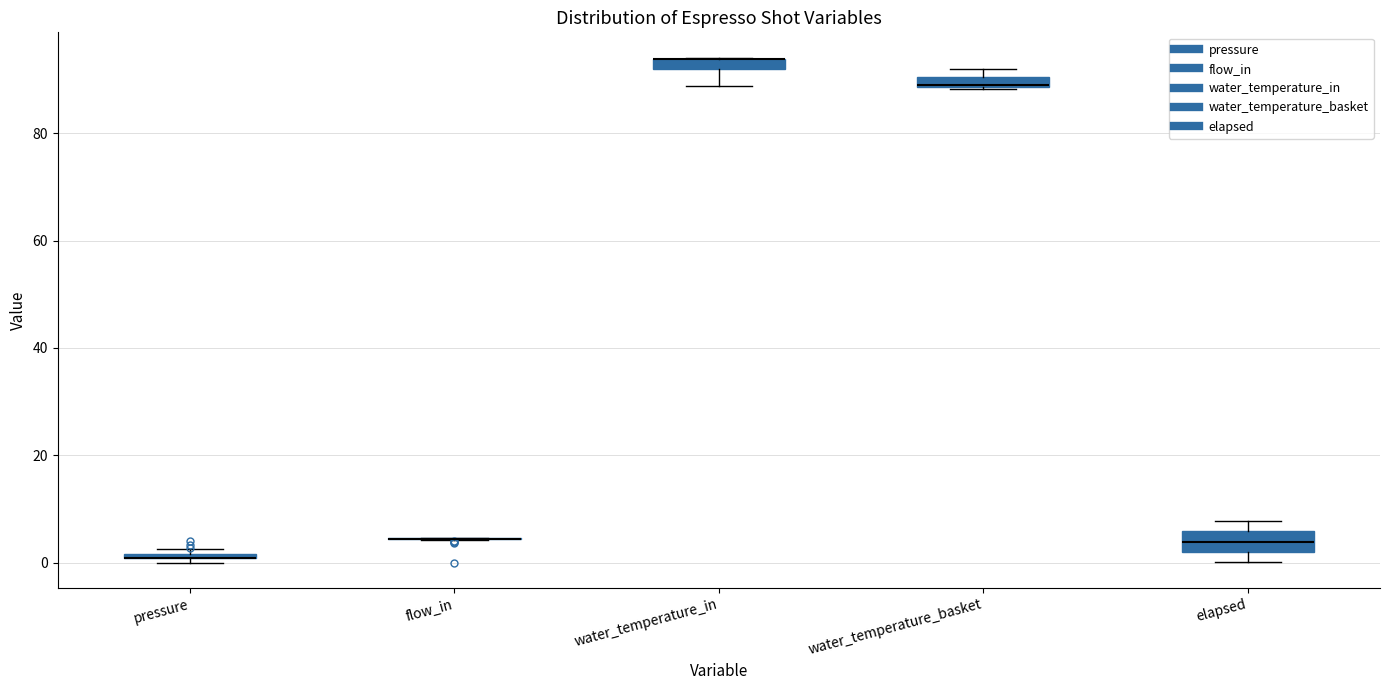

Where is the upper edge of the box for water_temperature_in on the y-axis? The values are not printed on the chart, so give them approximately, as read against the axis.

94